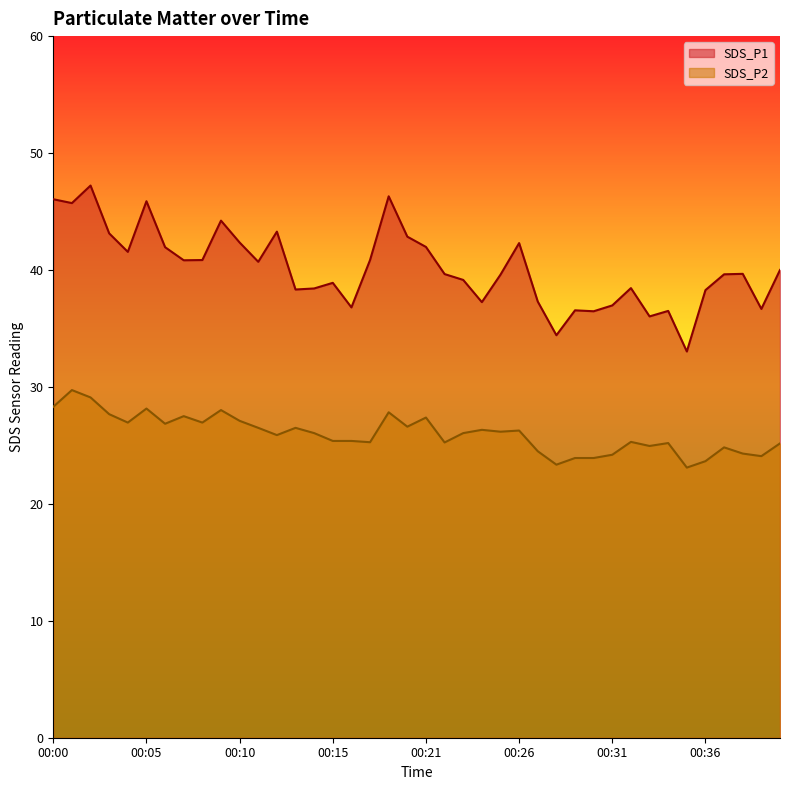

Between 00:09 and 00:38, which series saw the biggest shift?

SDS_P1